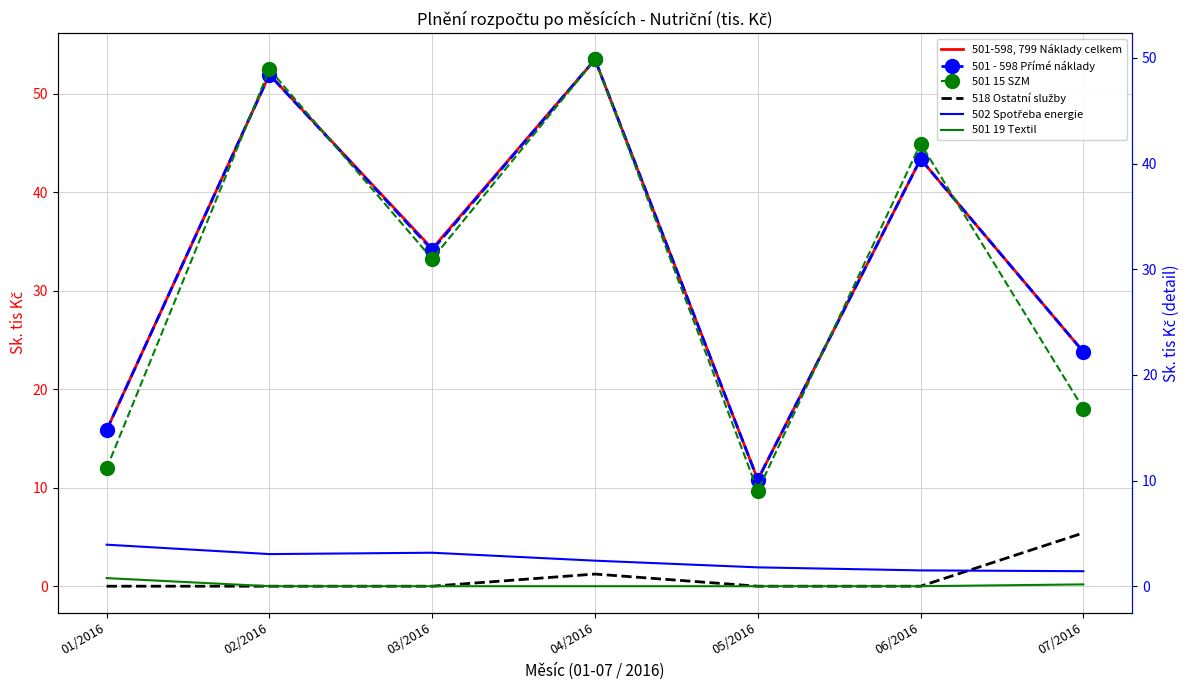

True or false: 501 15 SZM has a value of 66.8 at 06/2016.

False